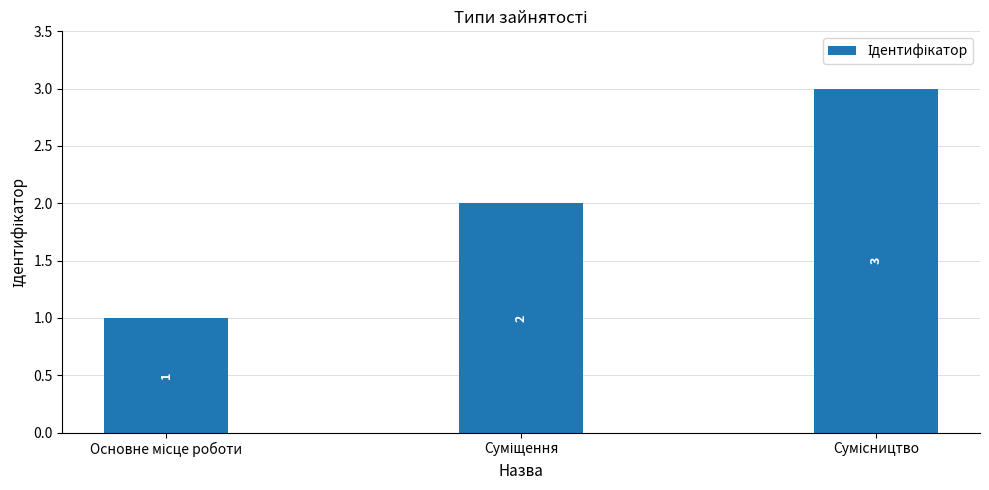

What is the minimum value shown in the chart?

1